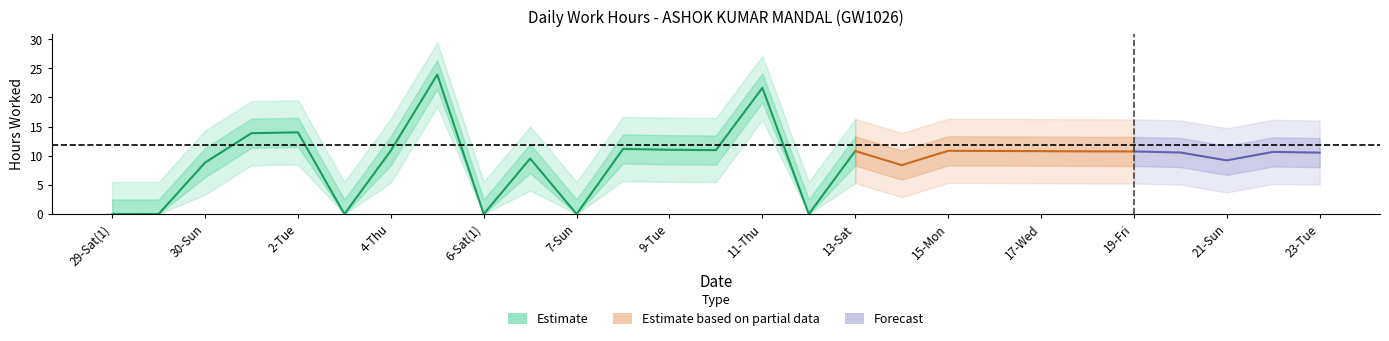

The value at 3-Wed is 0.0. True or false?

True